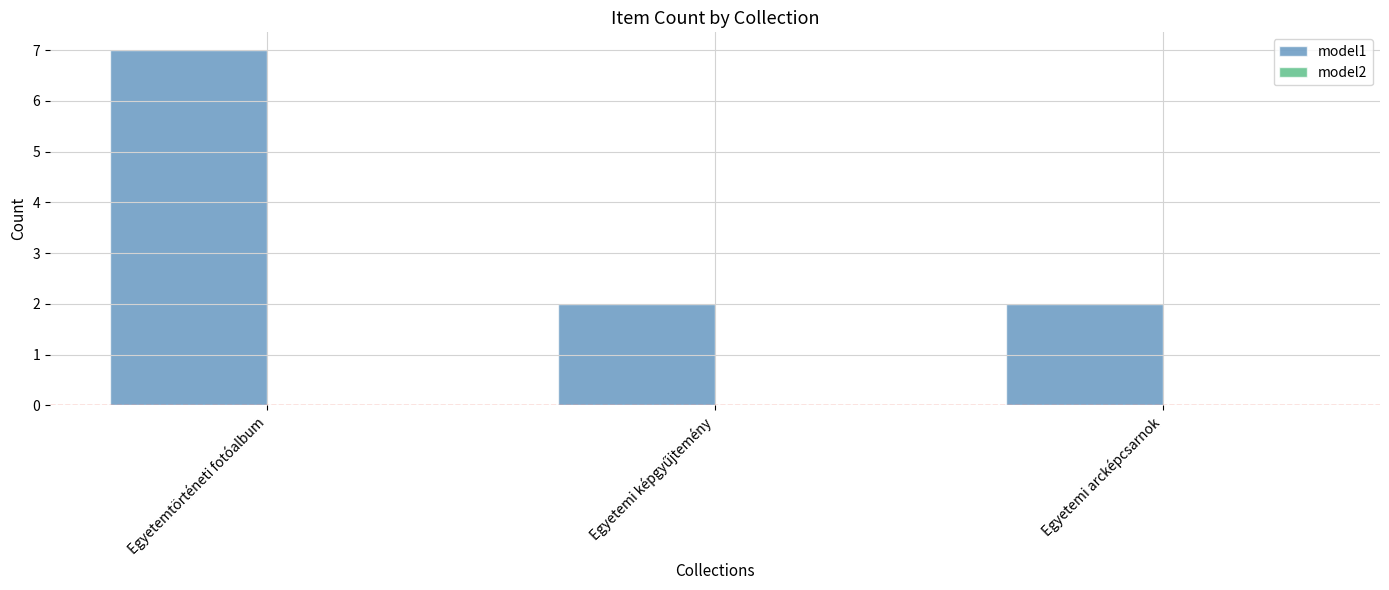

Is it true that the value at Egyetemi arcképcsarnok is 4?

False